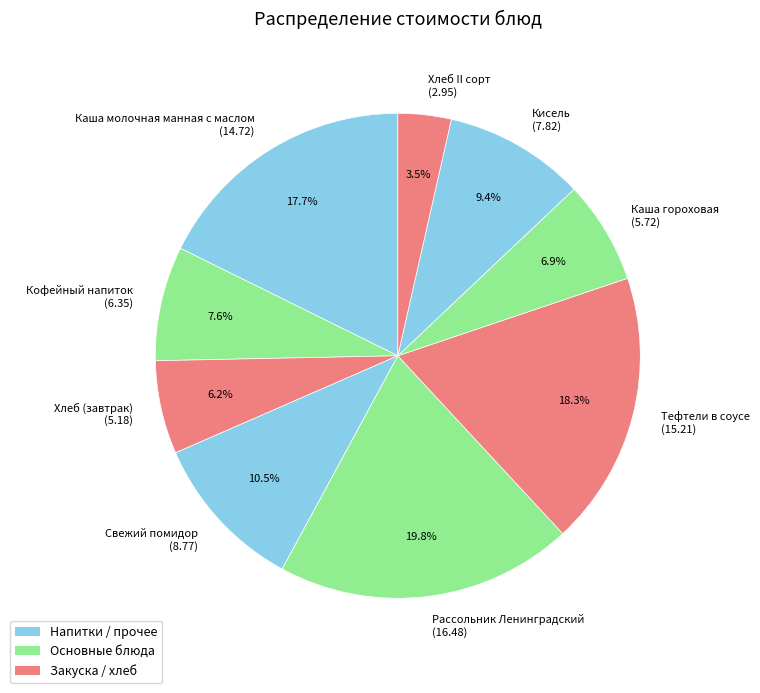

The Хлеб (завтрак) slice represents 1% of the pie. True or false?

False